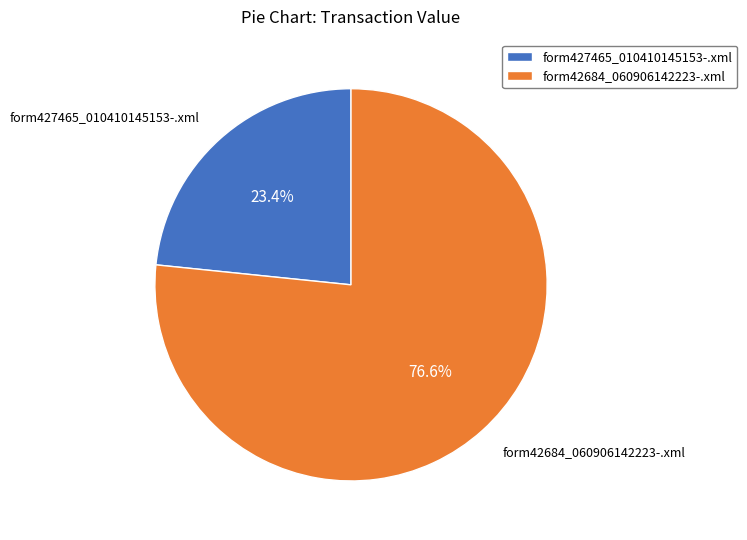

Combined, do form427465_010410145153-.xml and form42684_060906142223-.xml account for over 50%?

Yes